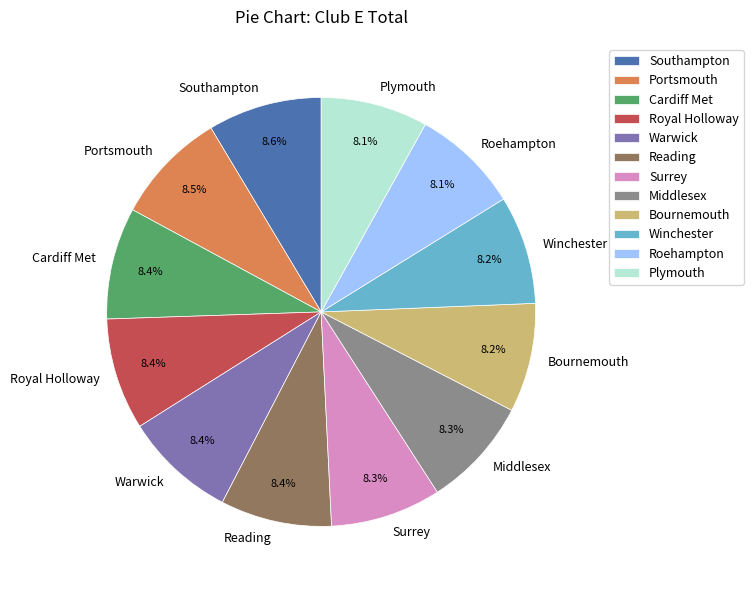

How many slices are in this pie chart?

12